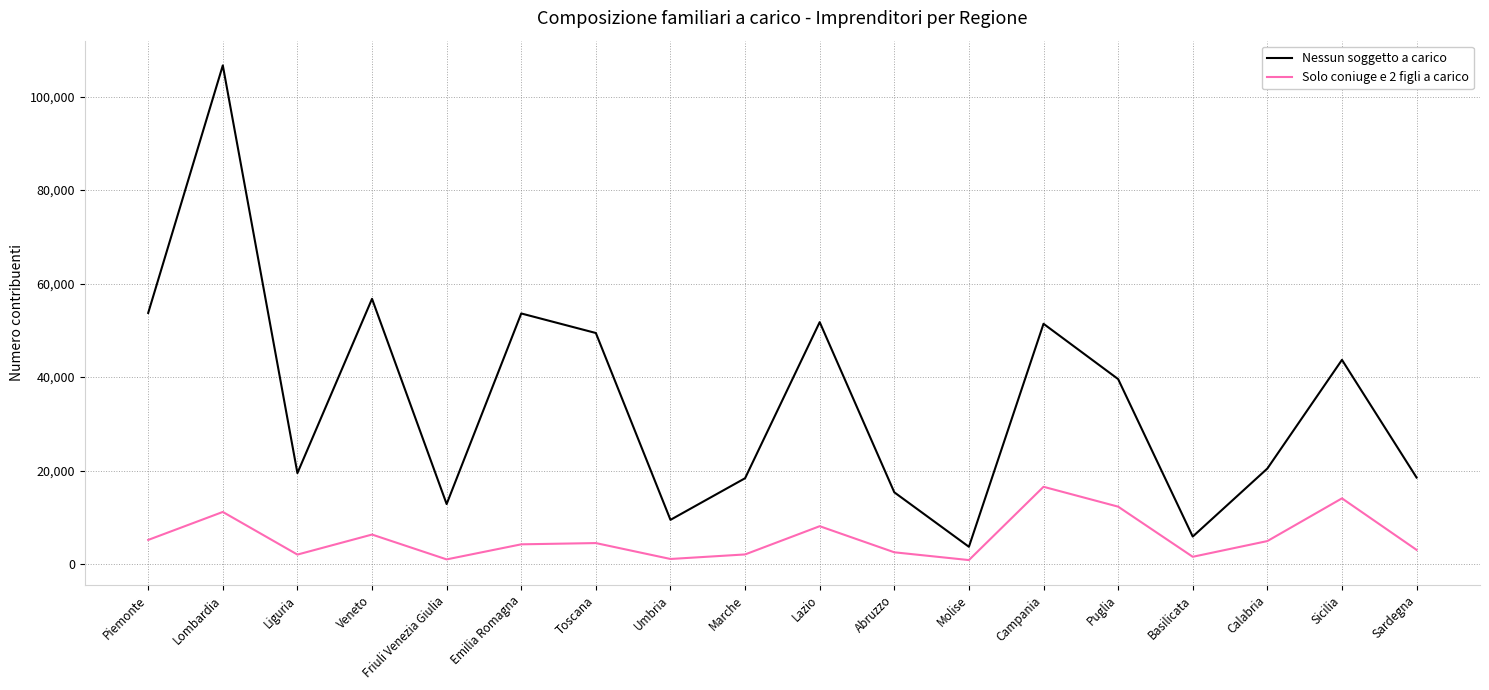

What are all the series names shown in the legend?

Nessun soggetto a carico, Solo coniuge e 2 figli a carico